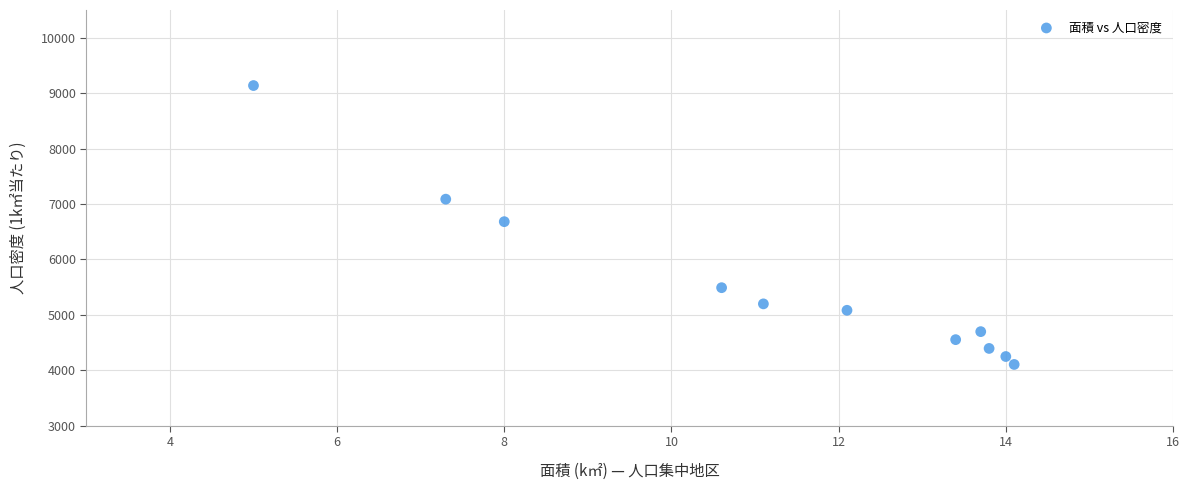

What is the average X value?

11.2